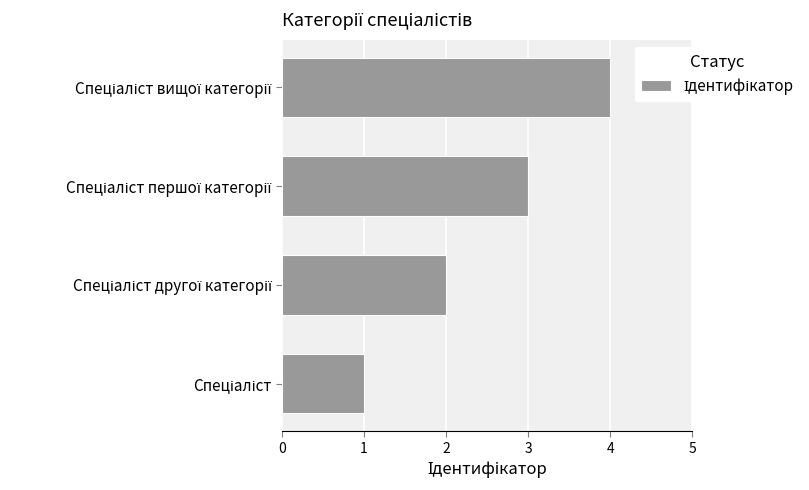

What is the difference between the maximum and minimum values?

3